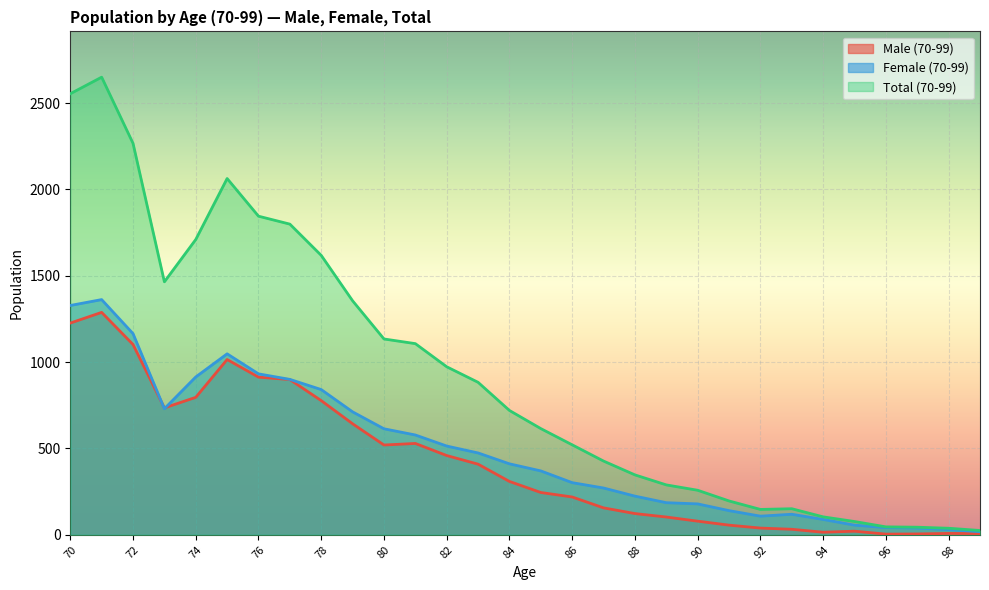

How many intersections are there between Female (70-99) and Male (70-99)?

2